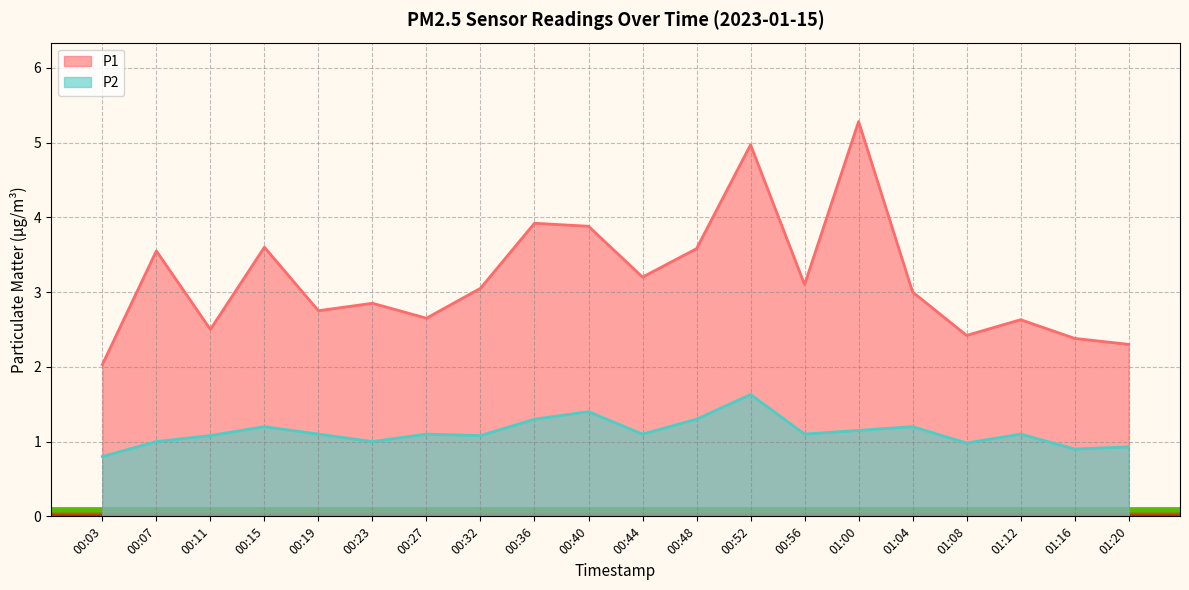

Does the chart have visible grid lines?

Yes